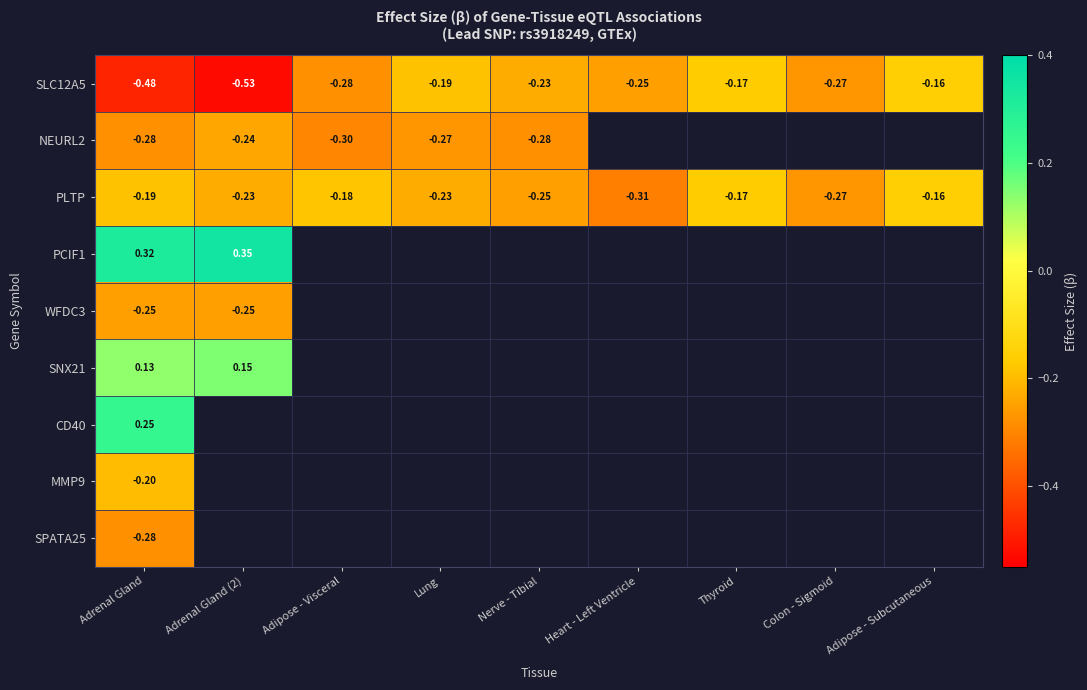

At which label does PLTP reach its peak?

Adipose - Subcutaneous